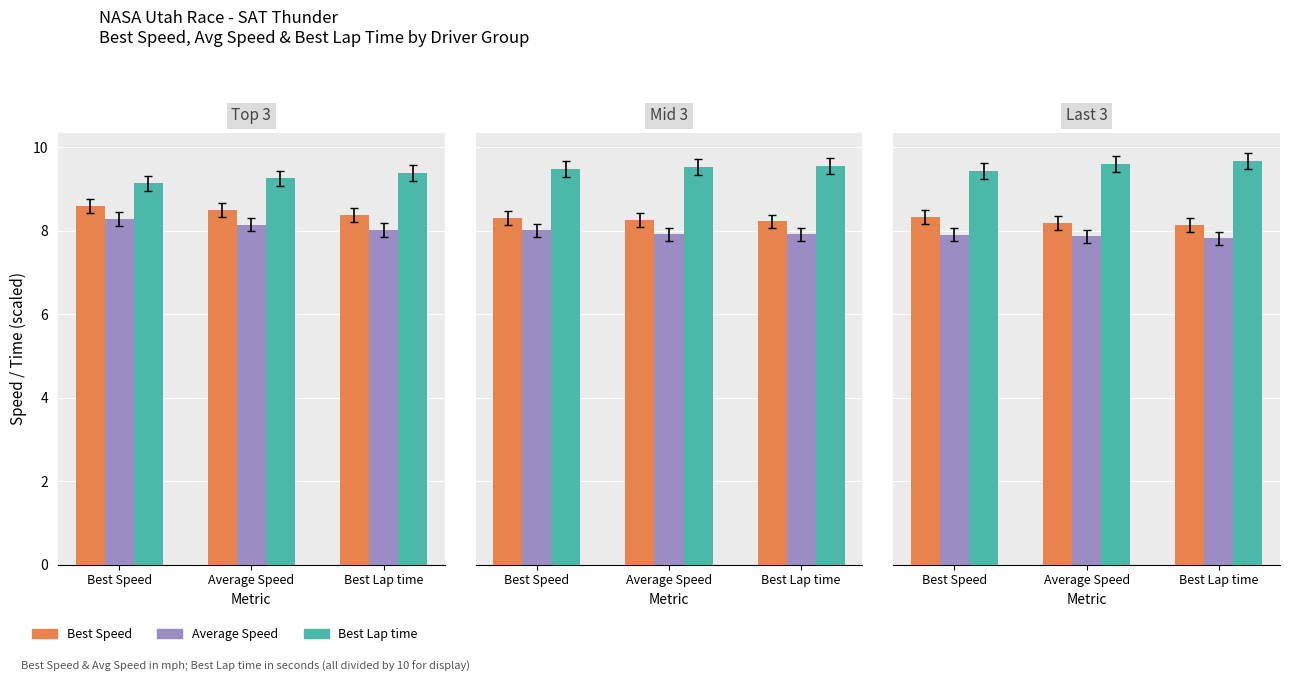

At which category is the sum across all series the highest?

Best Speed